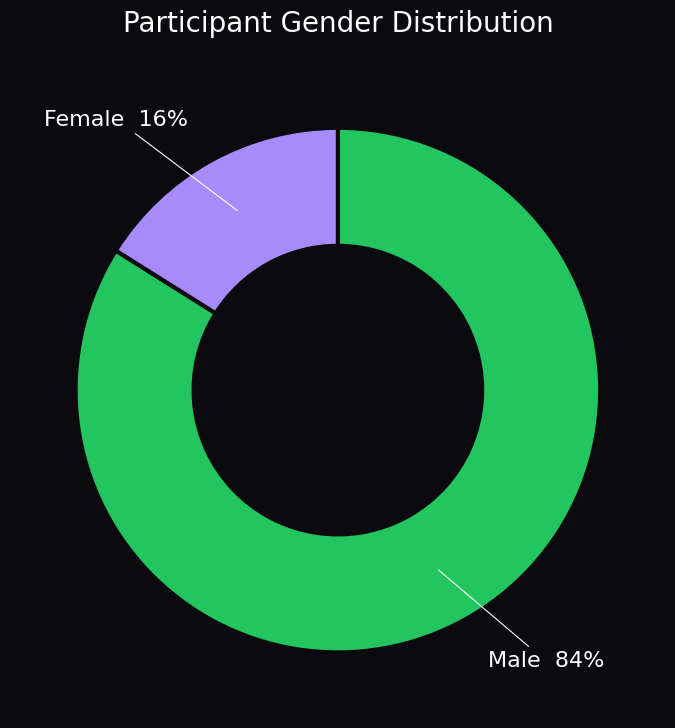

To the nearest percent, what is the difference between the largest and smallest slice percentages?

68%